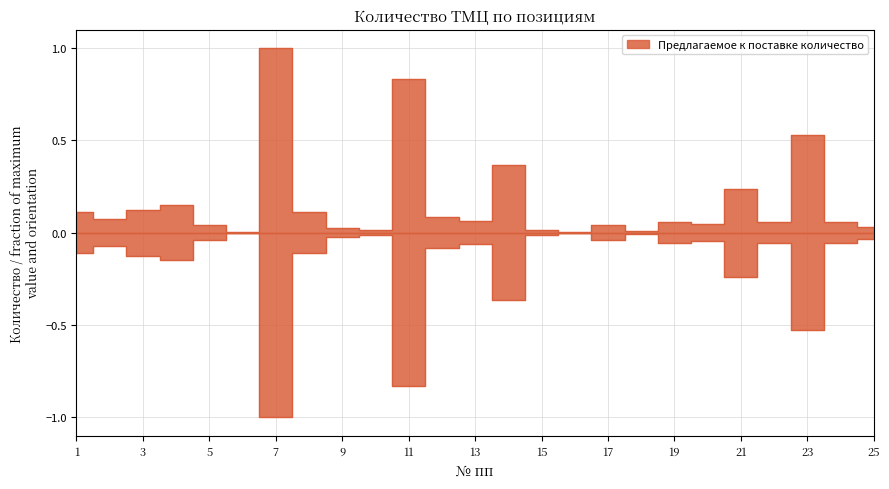

What is the difference between the second highest and second lowest values?

0.8